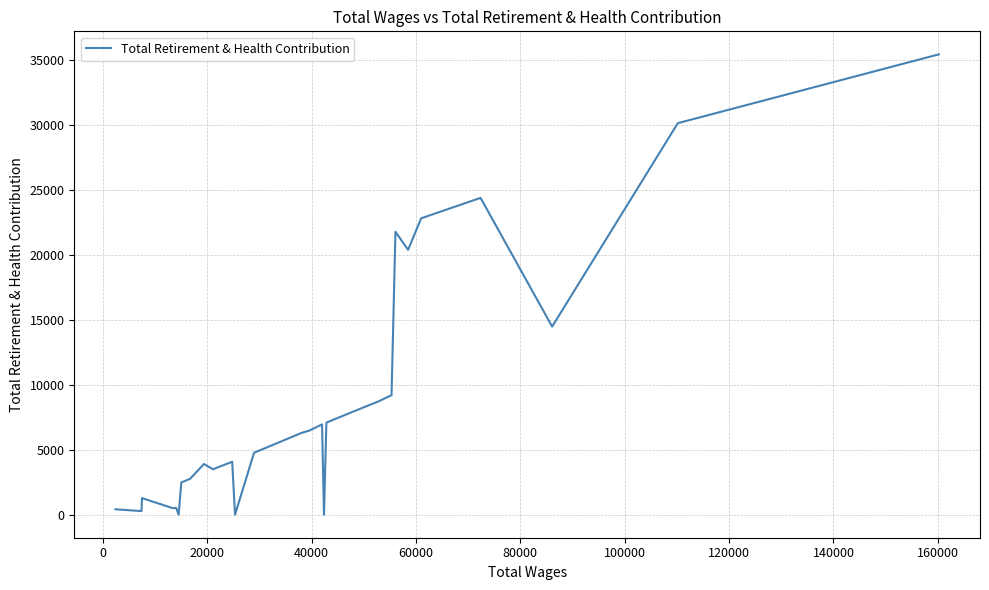

What is the greatest value displayed?

35425